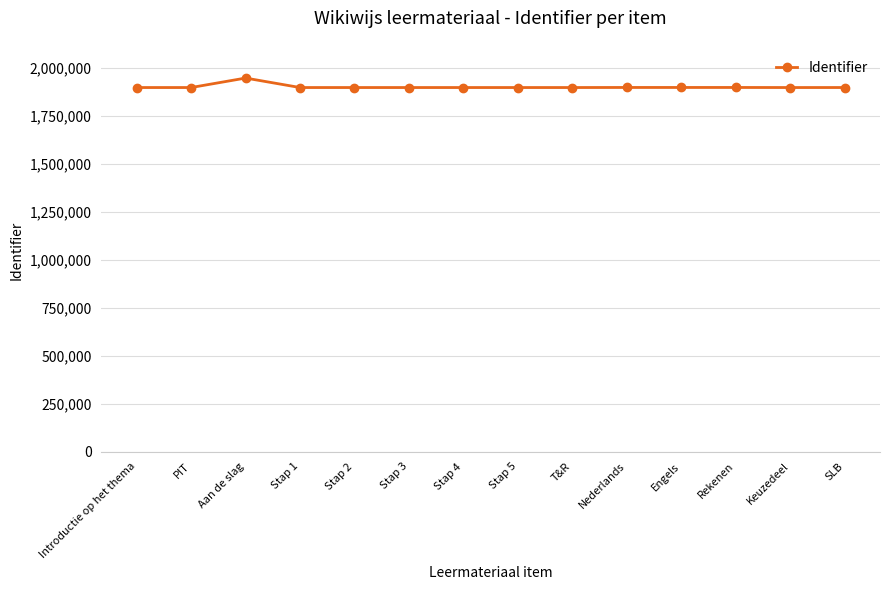

What is the label of the 8th point from the right?

Stap 4